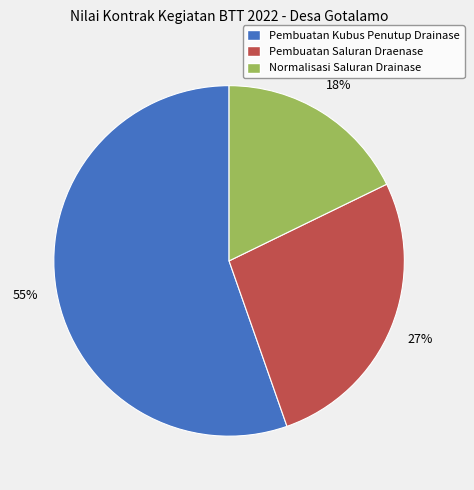

How many slices are in this pie chart?

3